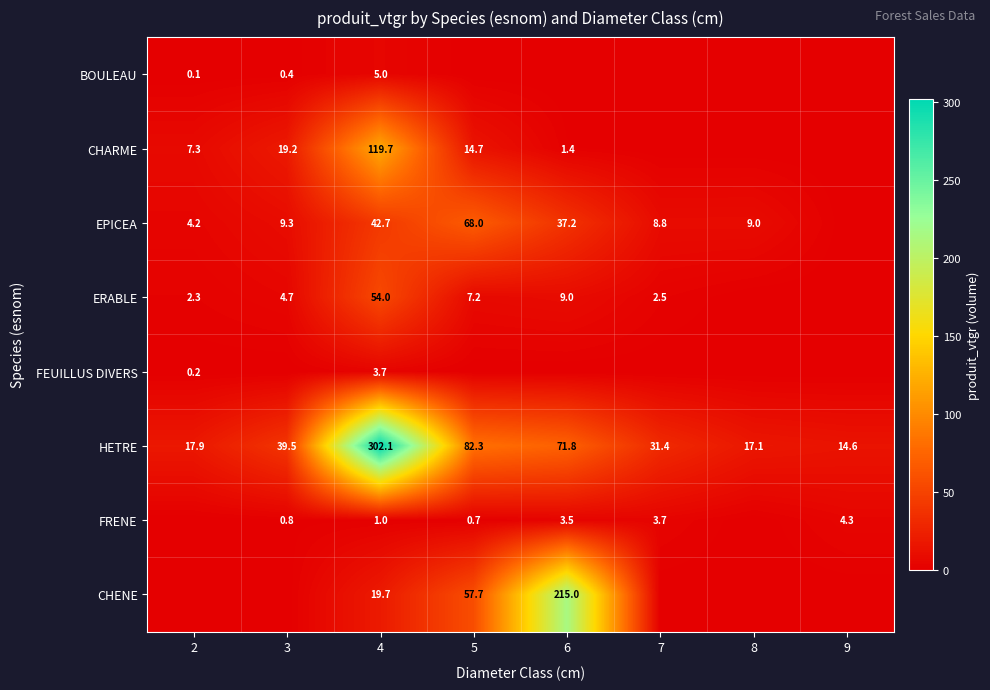

Is the value of HETRE at 3 greater than the value of FRENE at 5?

Yes